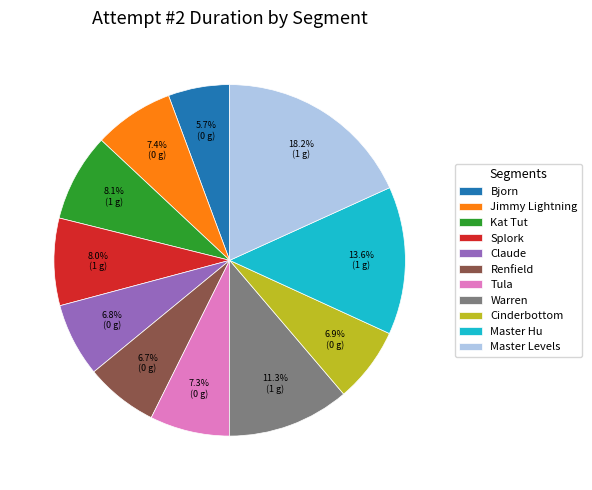

What percentage is NOT represented by Master Hu?

86.4%